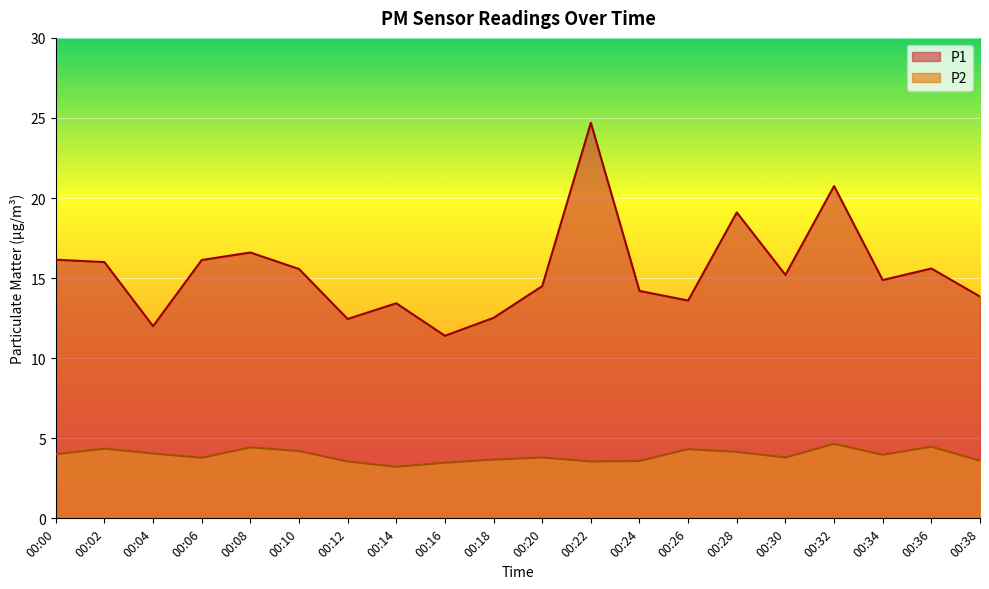

Is it true that P1 equals 9.4 at 00:34?

False